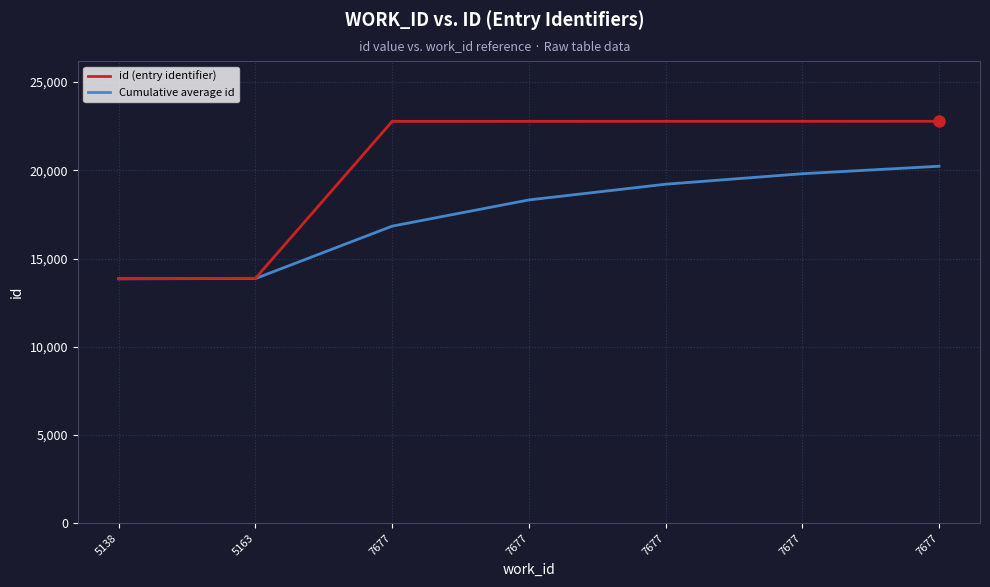

How many lines are shown in the chart?

2